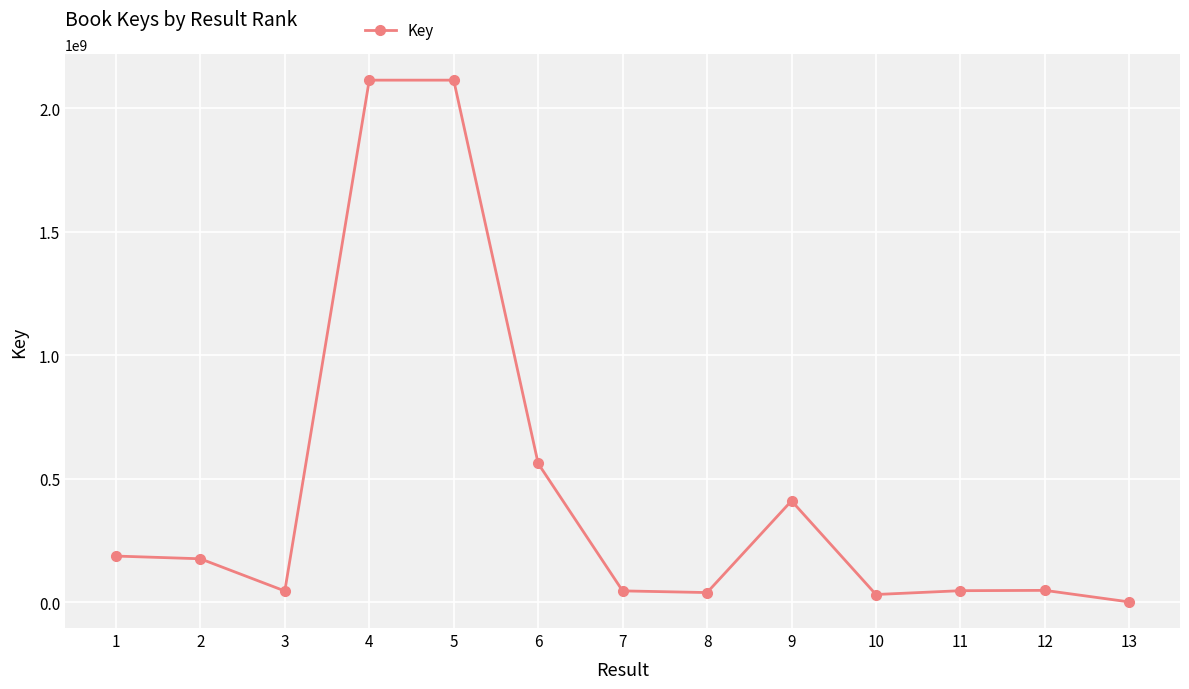

True or false: the data shows 38294863 at 8.

True